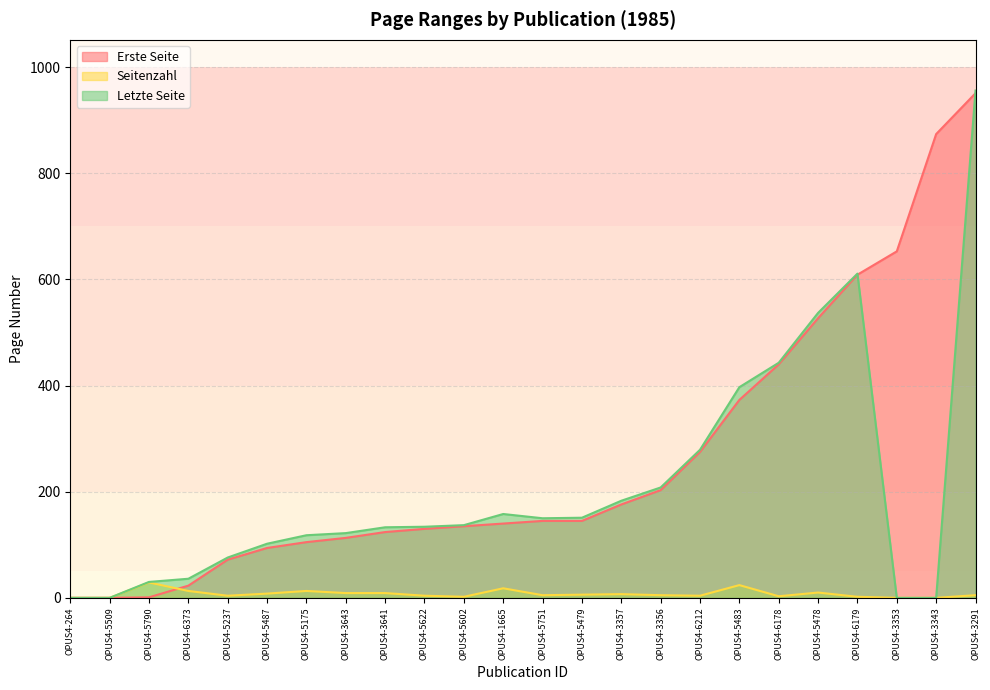

Where is Letzte Seite nearest to the value 478?

OPUS4-6178